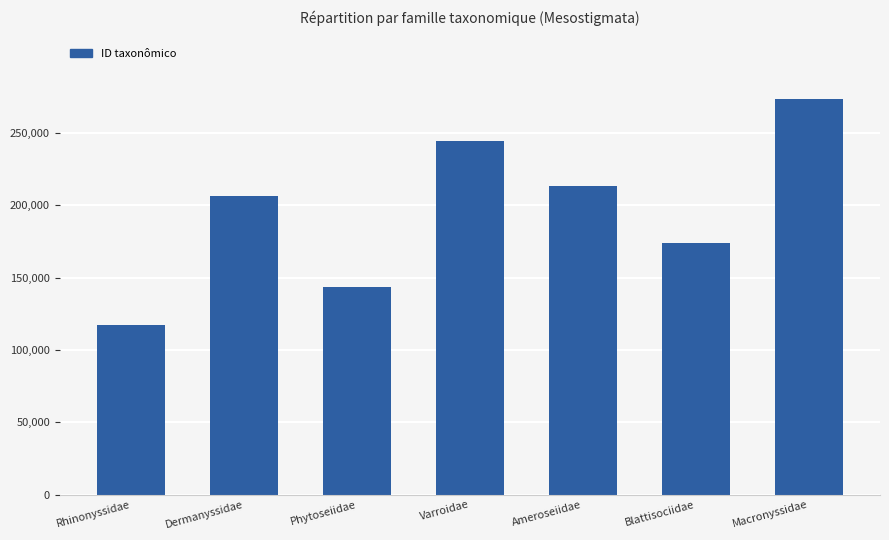

Reading right to left, extract all data points from this chart.

Macronyssidae=273693	Blattisociidae=174137	Ameroseiidae=213553	Varroidae=244598	Phytoseiidae=143222	Dermanyssidae=206245	Rhinonyssidae=117399